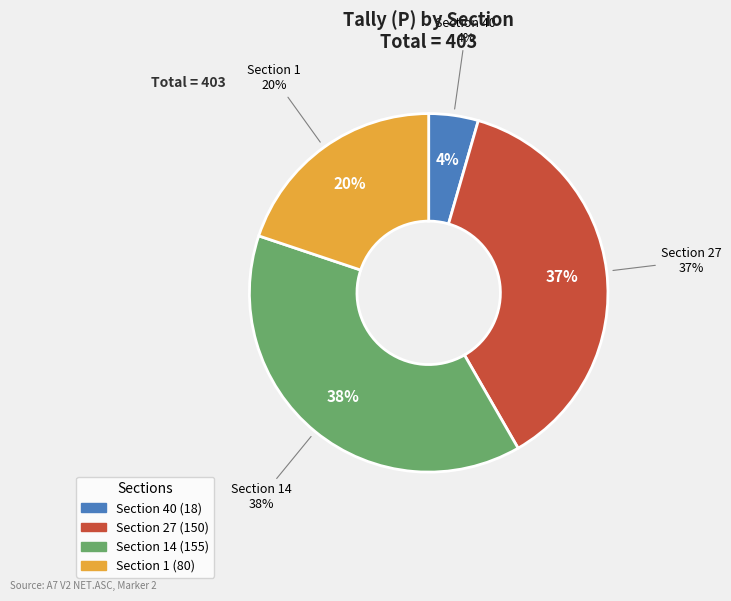

What is the change in value from Section 27 to Section 14?

+5